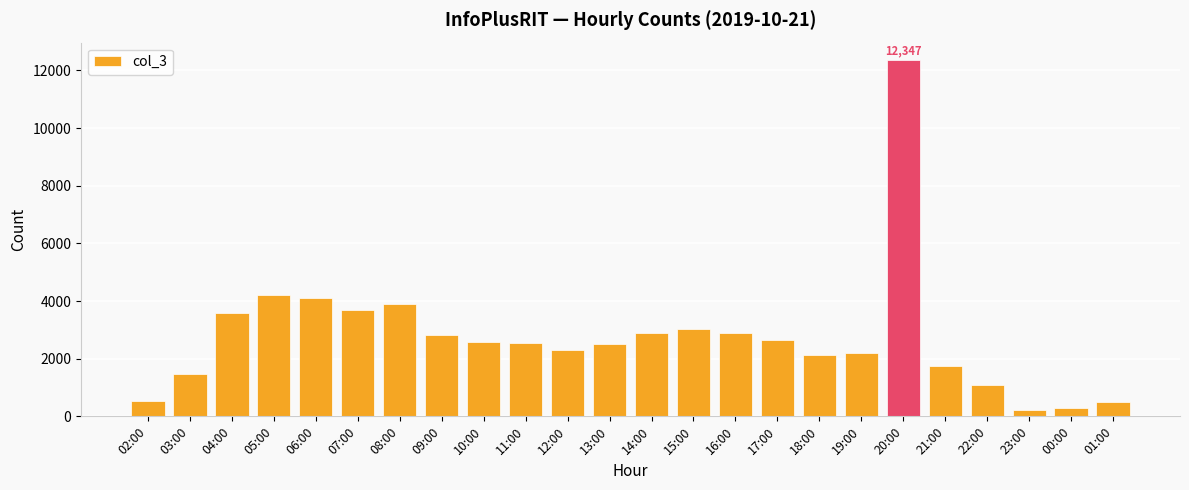

What is the value of the 16th bar from the left?

2640